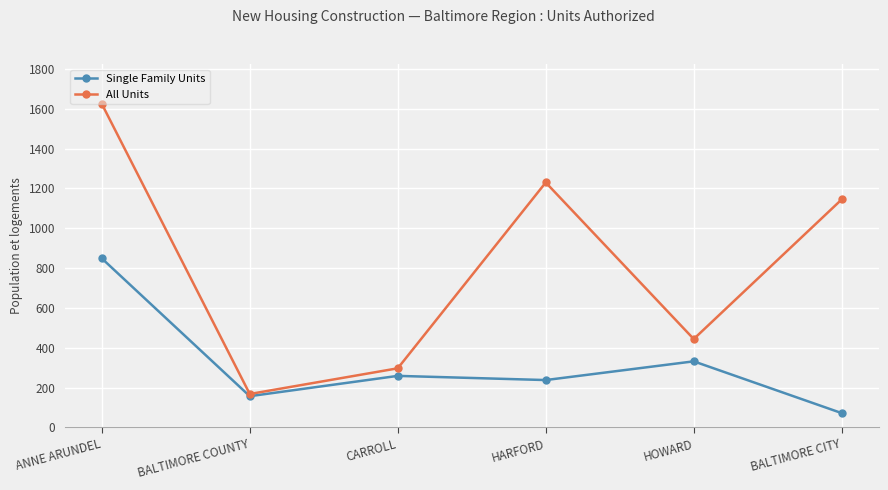

Where is All Units nearest to the value 896?

BALTIMORE CITY